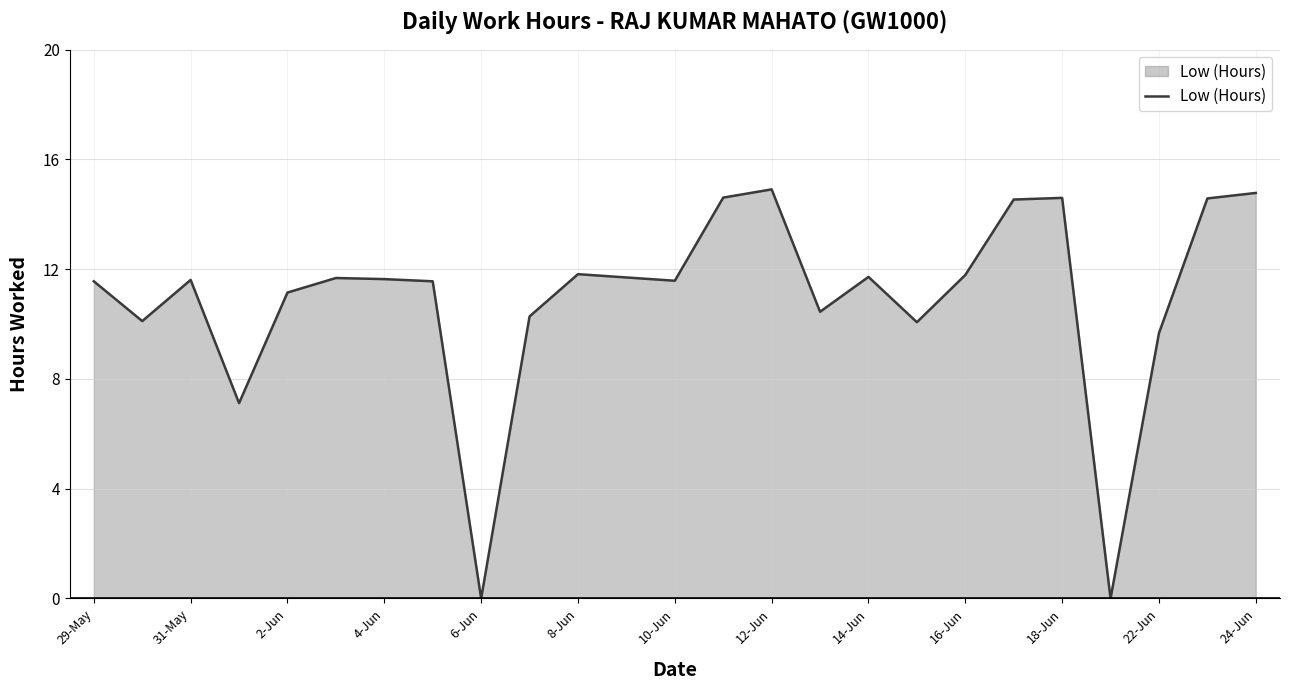

What is the maximum value shown in the chart?

14.9